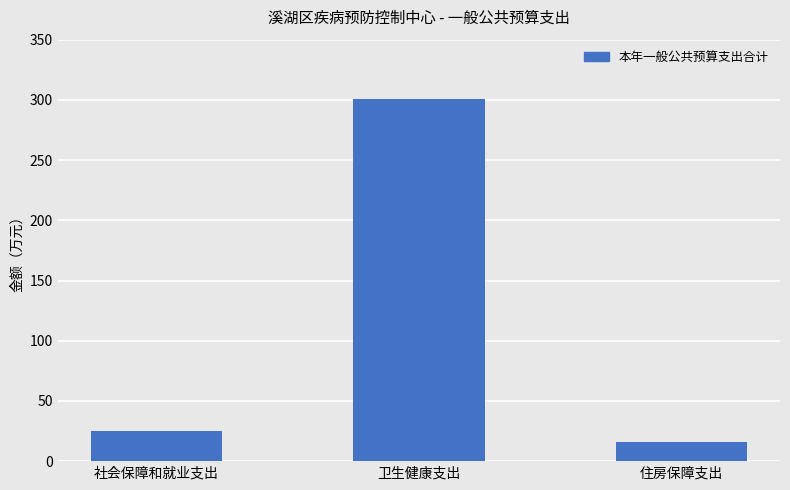

What is the smallest value displayed?

15.7